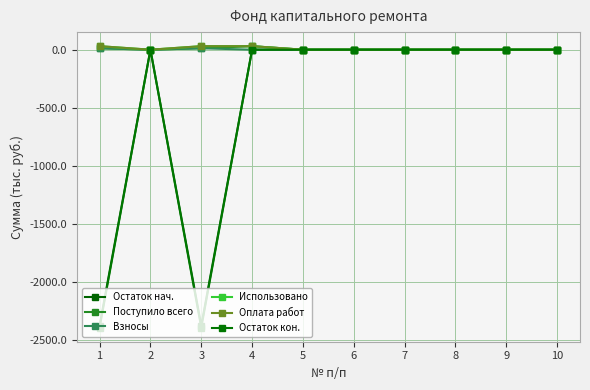

Reading right to left, transcribe all the data shown in this chart.

Остаток нач.: 10=0.0	9=0.0	8=0.0	7=0.0	6=0.0	5=0.0	4=0.0	3=-2375.1	2=0.0	1=-2375.1
Поступило всего: 10=0.0	9=0.0	8=0.0	7=0.0	6=0.0	5=0.0	4=30.3	3=12.4	2=0.0	1=12.4
Взносы: 10=0.0	9=0.0	8=0.0	7=0.0	6=0.0	5=0.0	4=0.0	3=12.4	2=0.0	1=12.4
Использовано: 10=0.0	9=0.0	8=0.0	7=0.0	6=0.0	5=0.0	4=30.3	3=30.3	2=0.0	1=30.3
Оплата работ: 10=0.0	9=0.0	8=0.0	7=0.0	6=0.0	5=0.0	4=30.3	3=30.3	2=0.0	1=30.3
Остаток кон.: 10=0.0	9=0.0	8=0.0	7=0.0	6=0.0	5=0.0	4=0.0	3=-2393.0	2=0.0	1=-2393.0